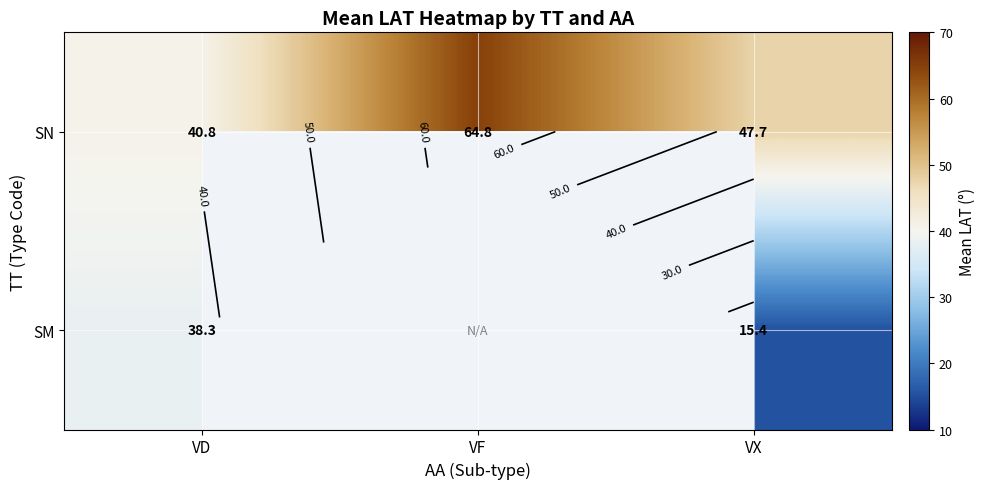

Read the SN value at VD.

40.8